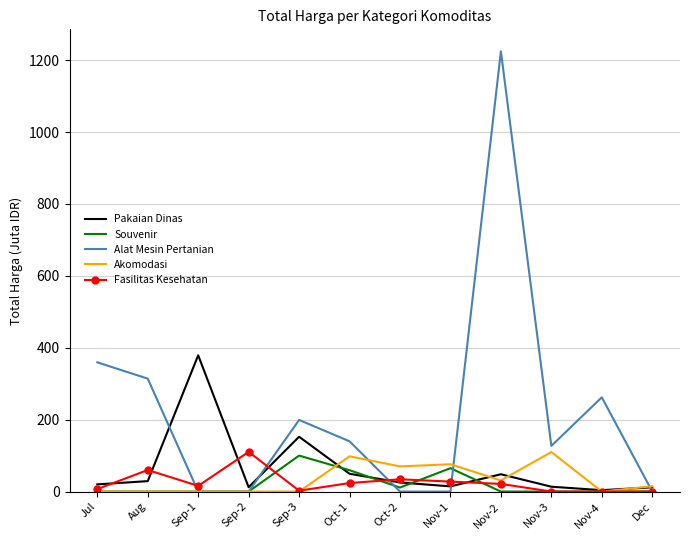

Which series has the widest spread of values?

Alat Mesin Pertanian